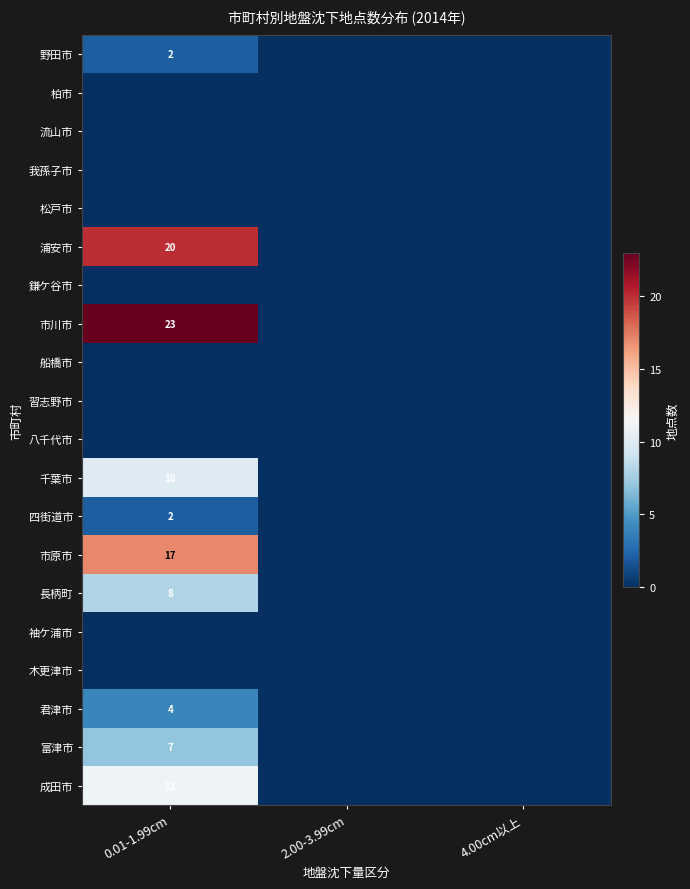

The value of 長柄町 at 0.01-1.99cm is 4. True or false?

False